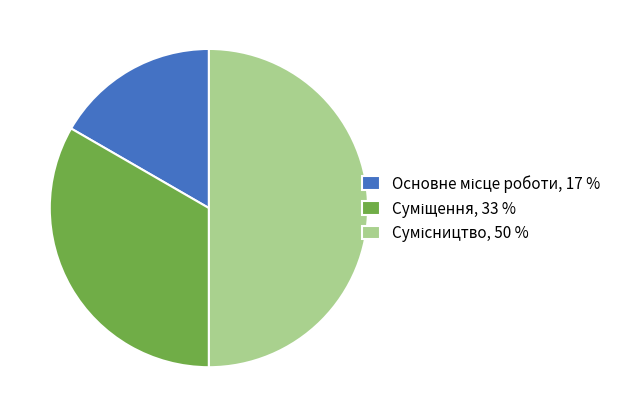

True or false: Суміщення accounts for 19% of the total.

False